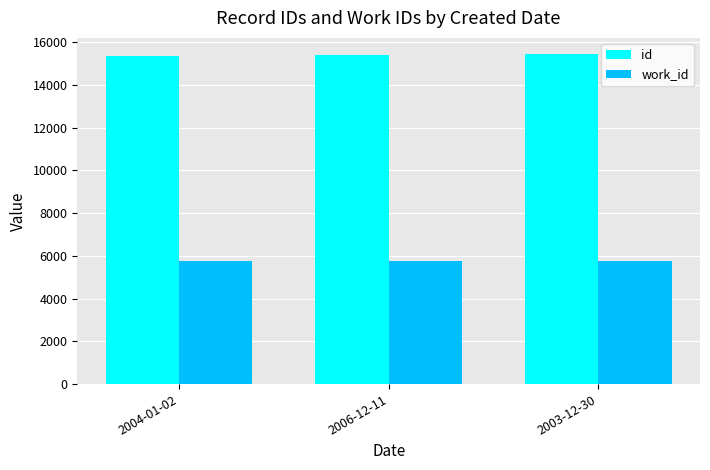

At how many categories does at least one series exceed 8495?

3